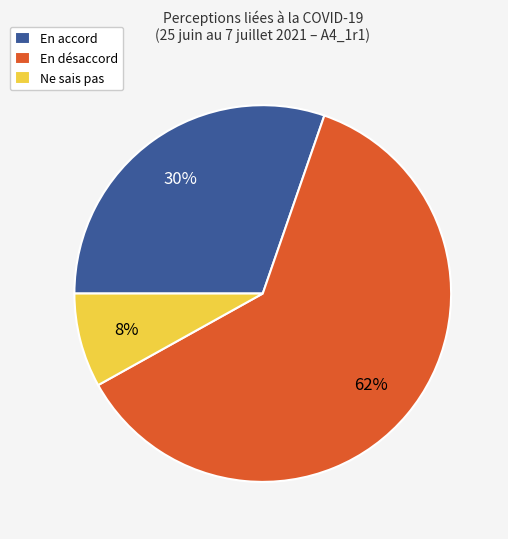

To the nearest percent, what is the average slice percentage?

33%